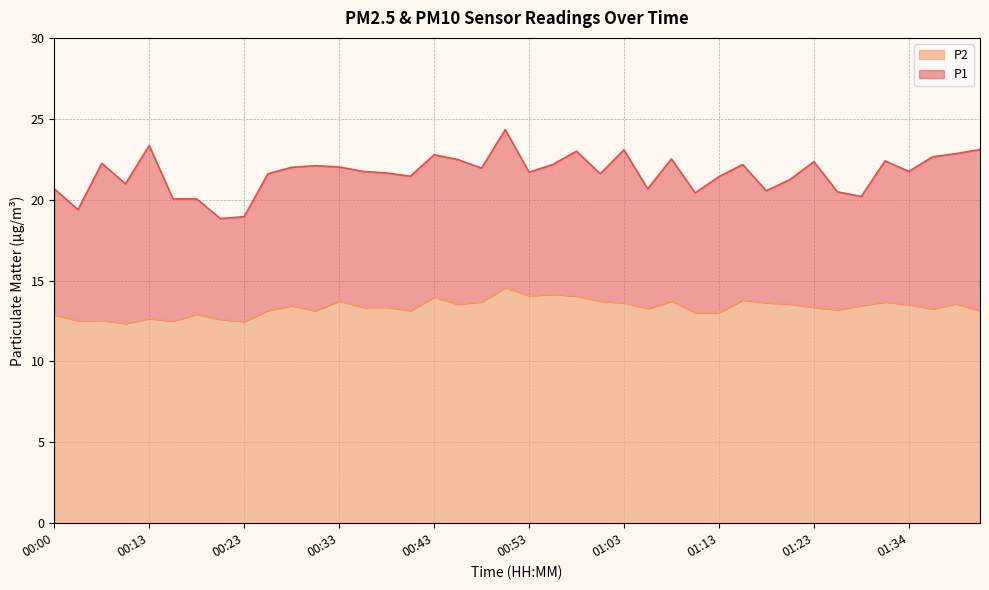

True or false: P2 and P1 intersect in this chart.

False